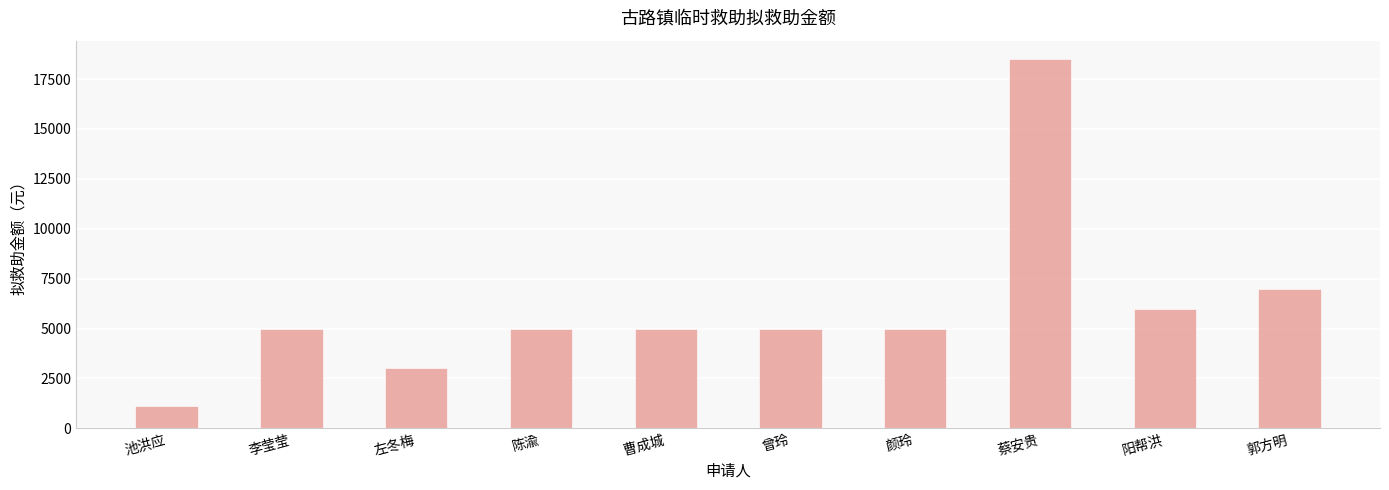

Reading right to left, what are all the values shown in this chart?

郭方明=7000	阳帮洪=6000	蔡安贵=18500	颜玲=5000	曾玲=5000	曹成城=5000	陈渝=5000	左冬梅=3000	李莹莹=5000	池洪应=1100